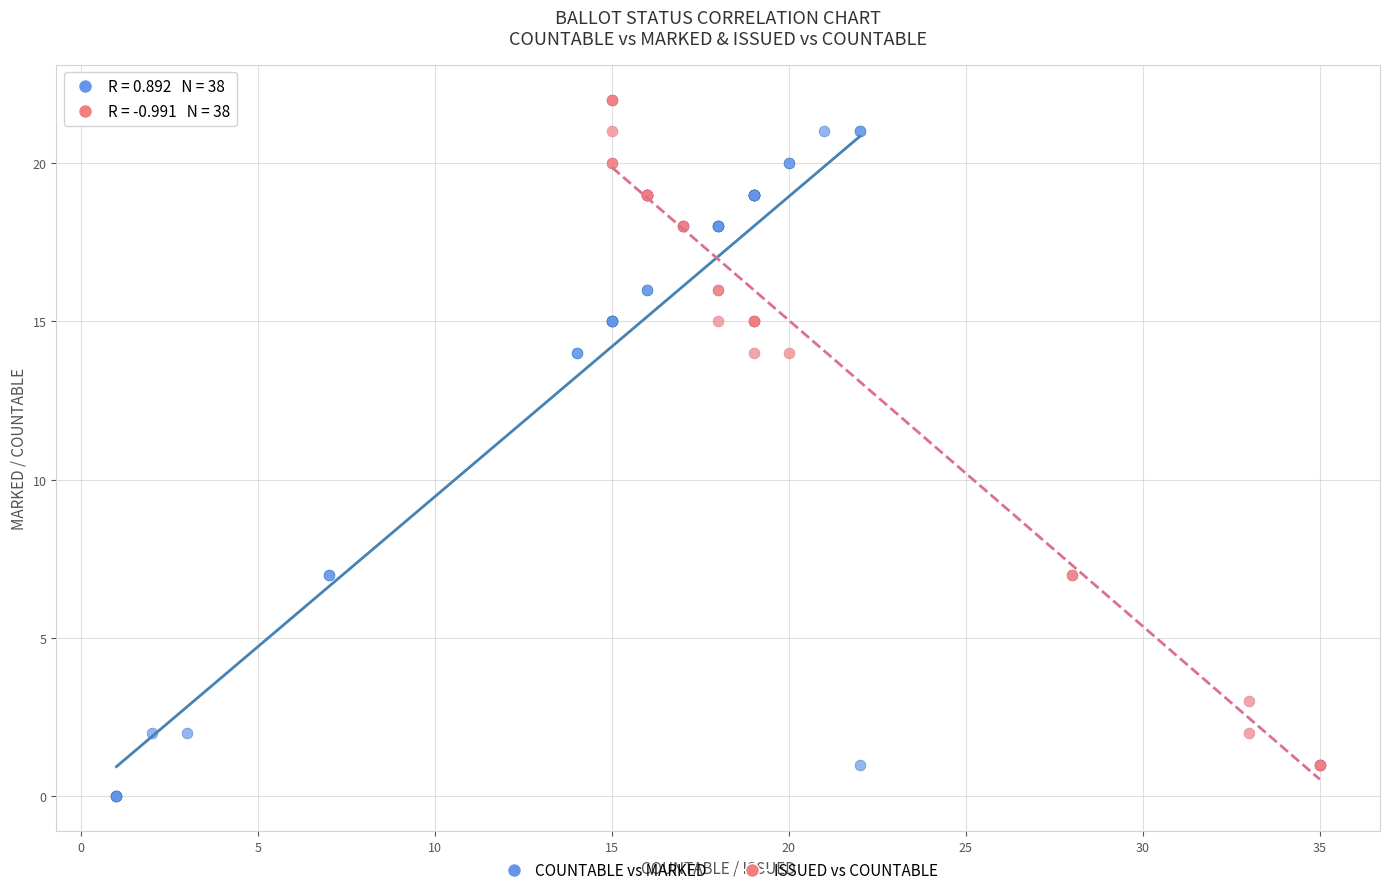

Which series contains the lowest Y value?

COUNTABLE vs MARKED